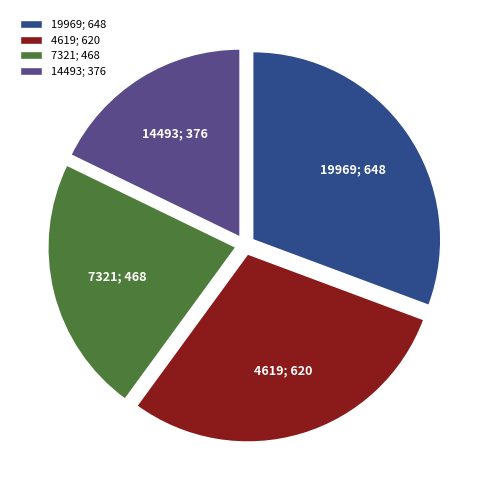

Is there any slice that represents more than half of the pie?

No